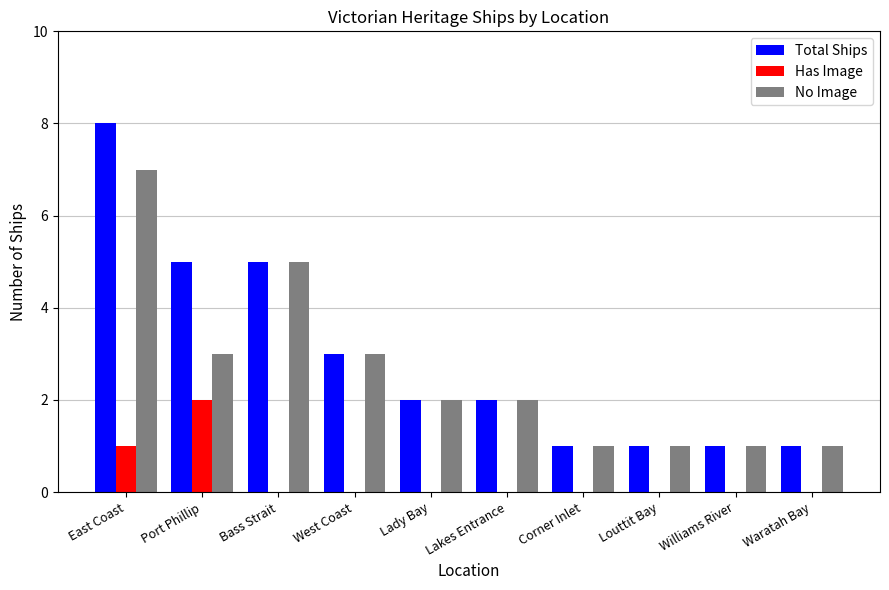

Which series has the widest spread of values?

Total Ships